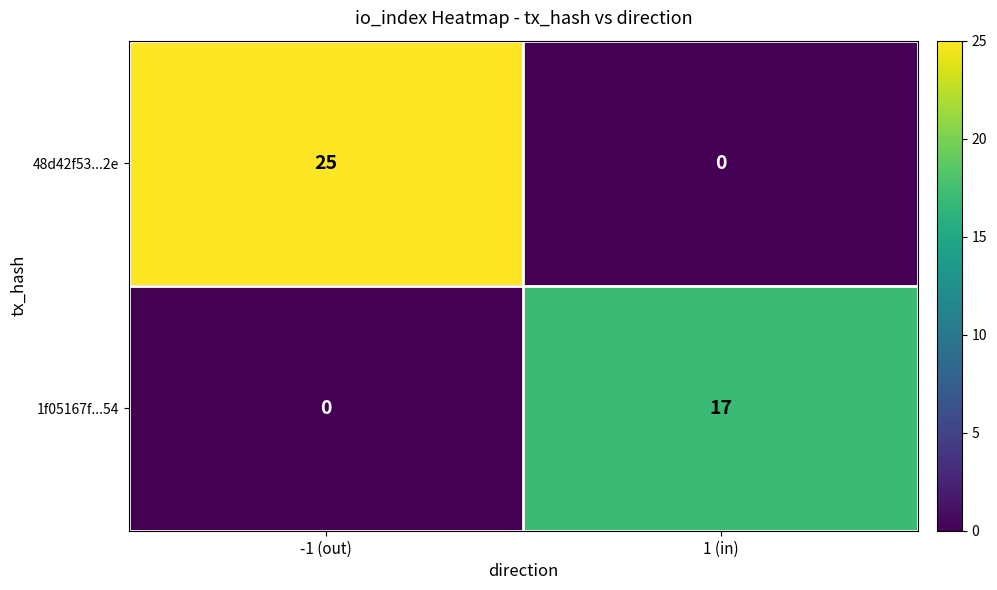

Rank the series at 1 (in) from lowest to highest value.

48d42f53...2e, 1f05167f...54